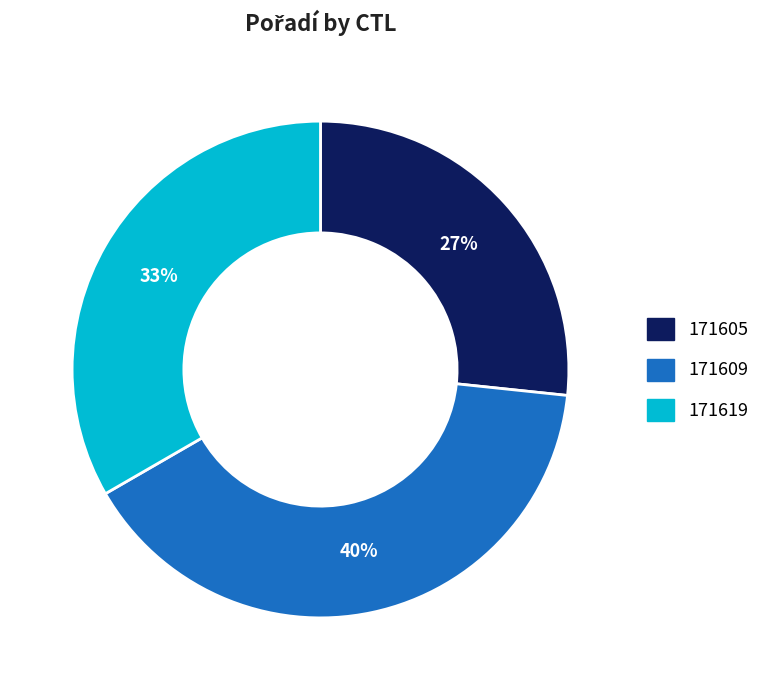

Is there any slice that represents more than half of the pie?

No